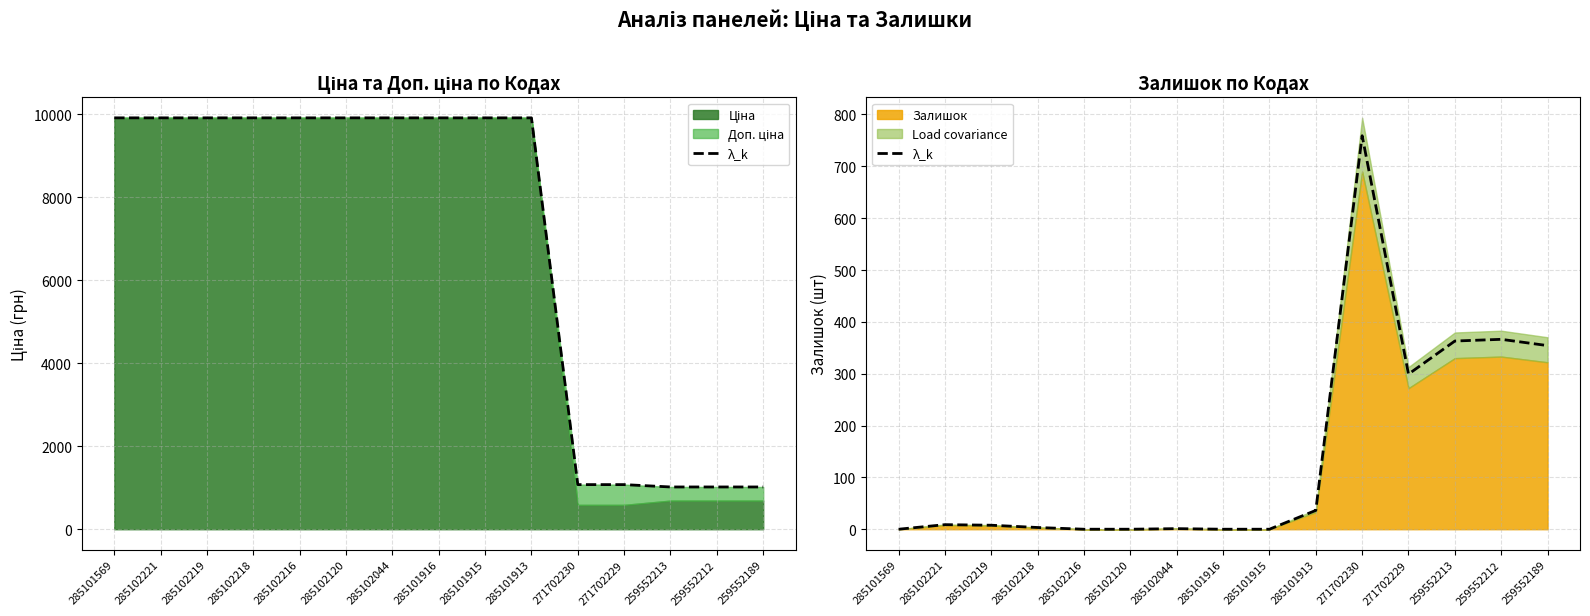

What is the average value?

146.6